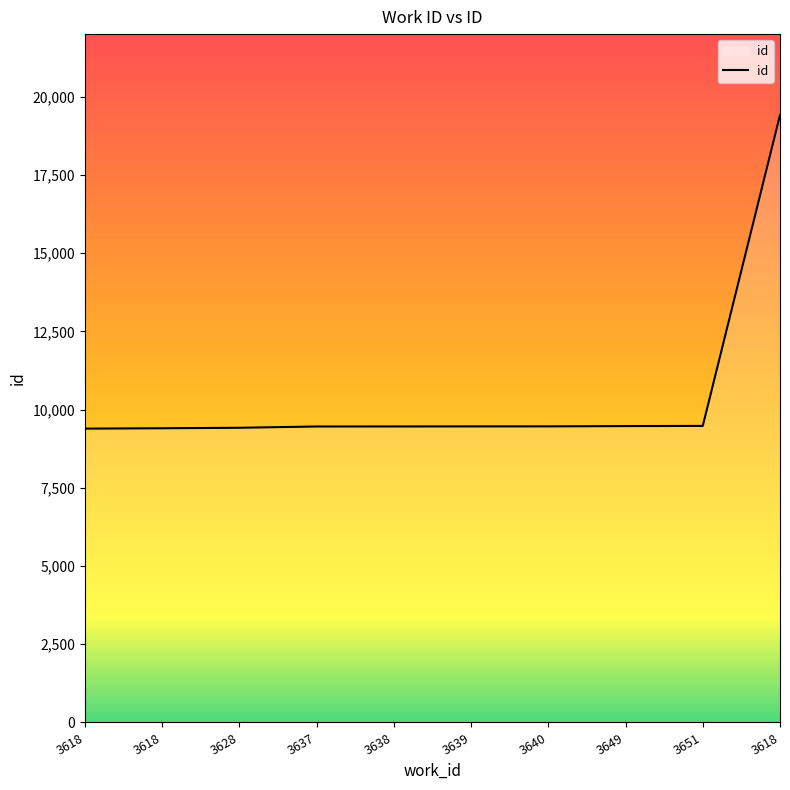

What is the approximate value at 3651, to the nearest 10?

9480